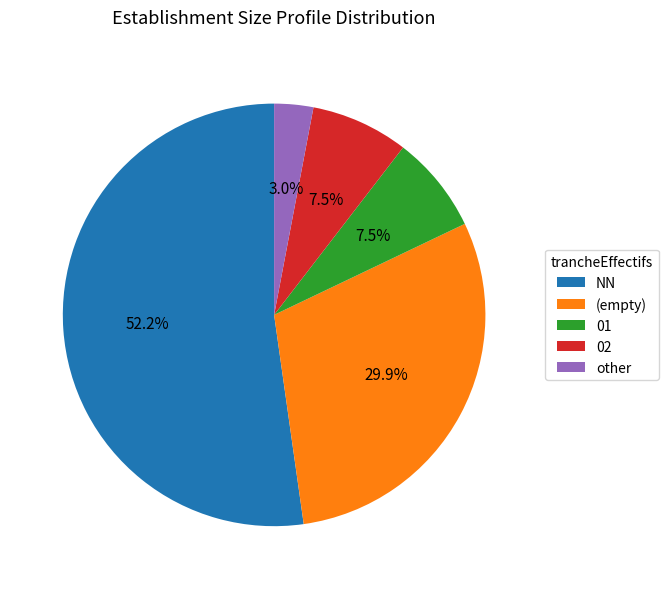

Is there any slice that represents more than half of the pie?

Yes